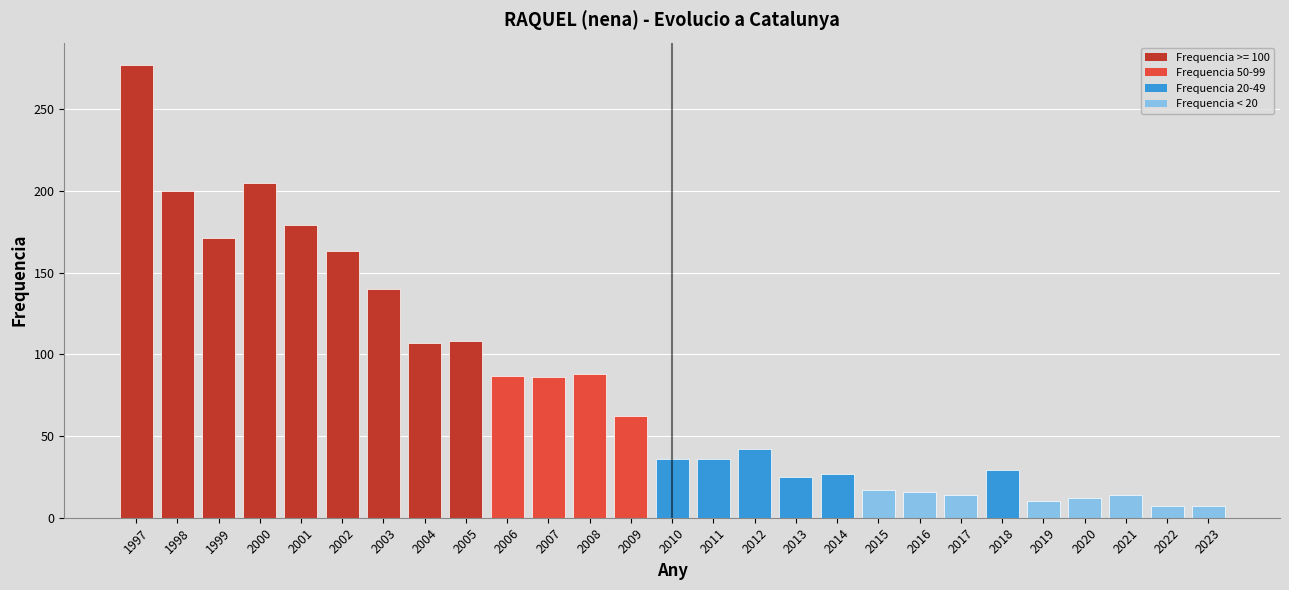

What is the difference between the maximum and minimum values?

270